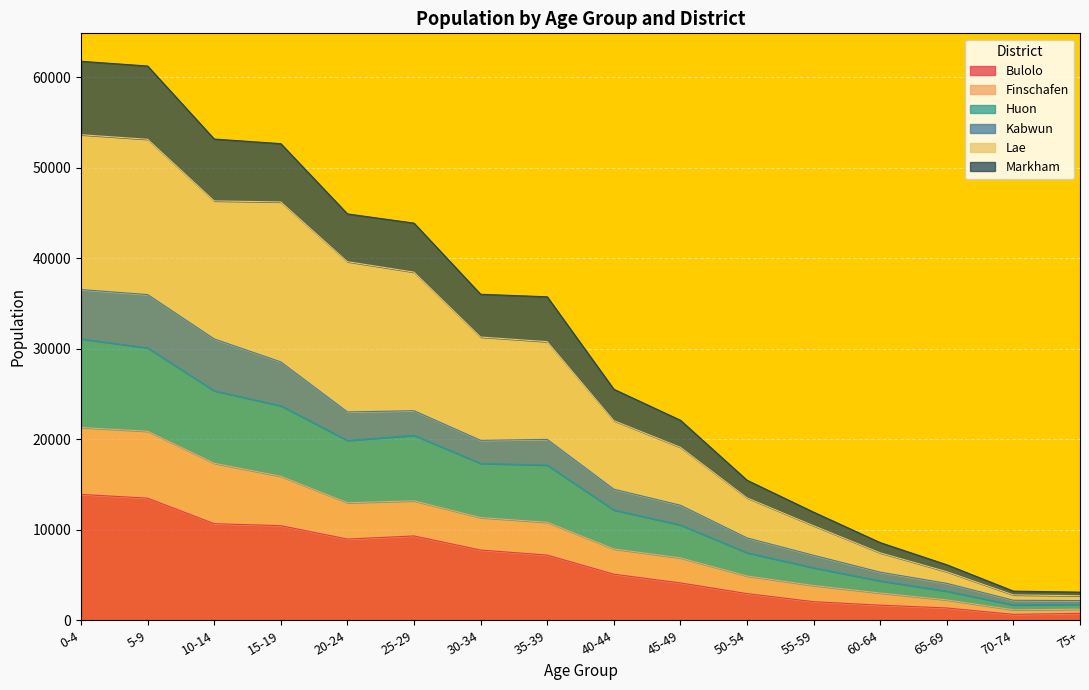

How many interior local peaks does the Markham series have?

1